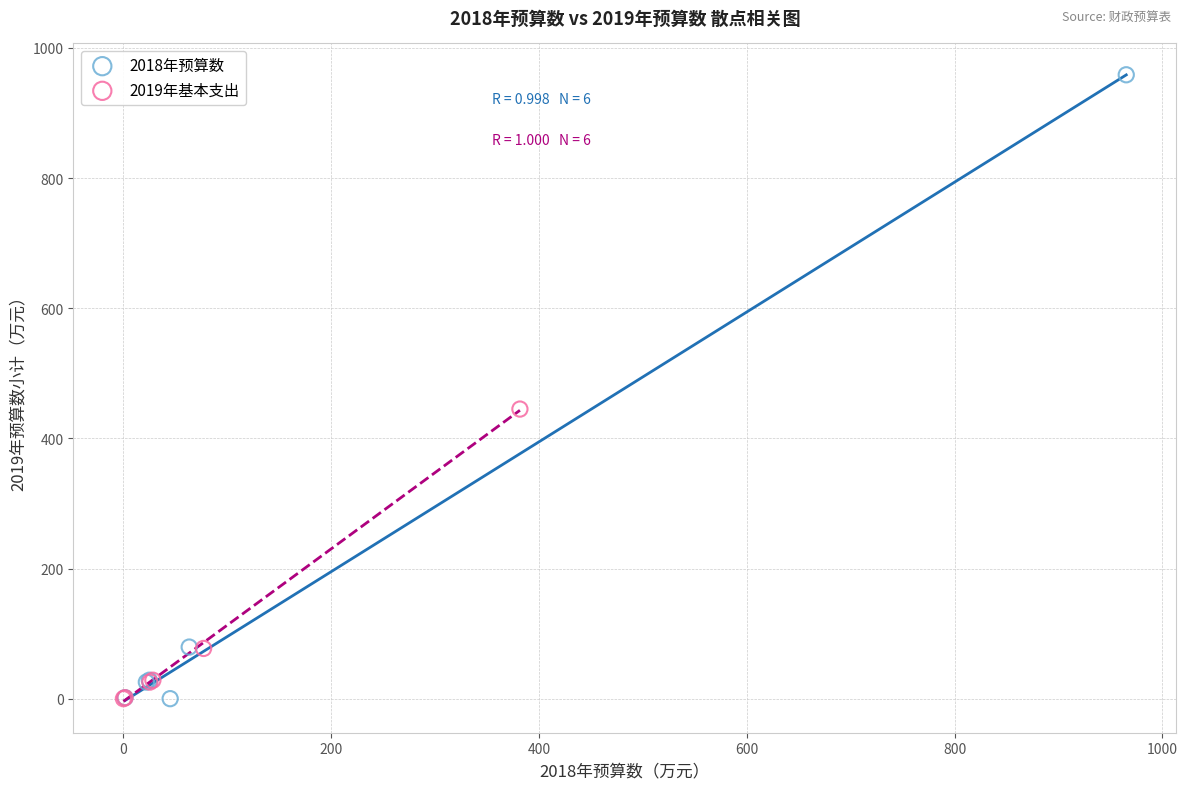

Which series reaches the maximum Y coordinate?

2018年预算数